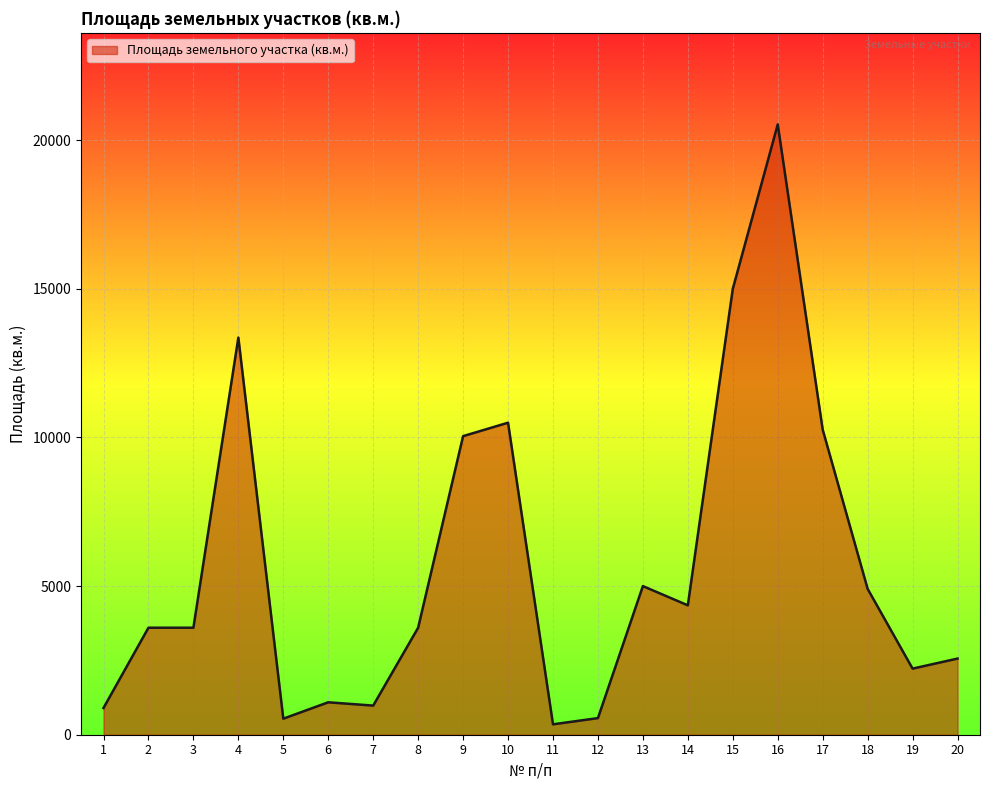

What is the change in value from 1 to 4?

+12461